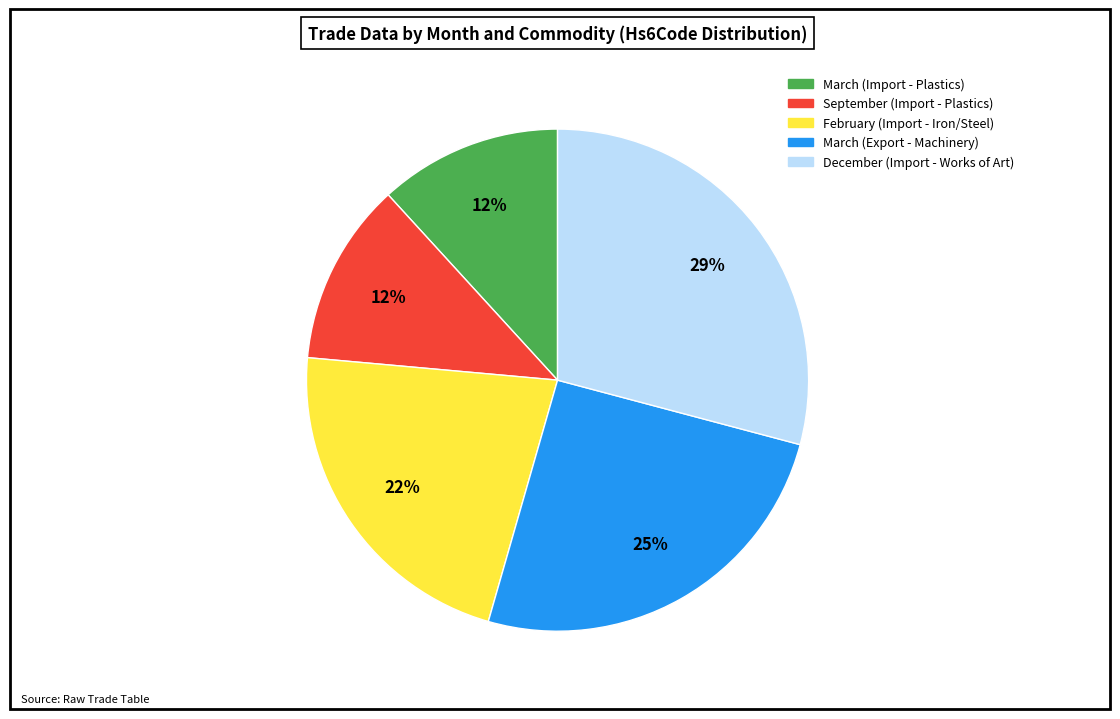

Is February (Import - Iron/Steel) the majority of the pie?

No